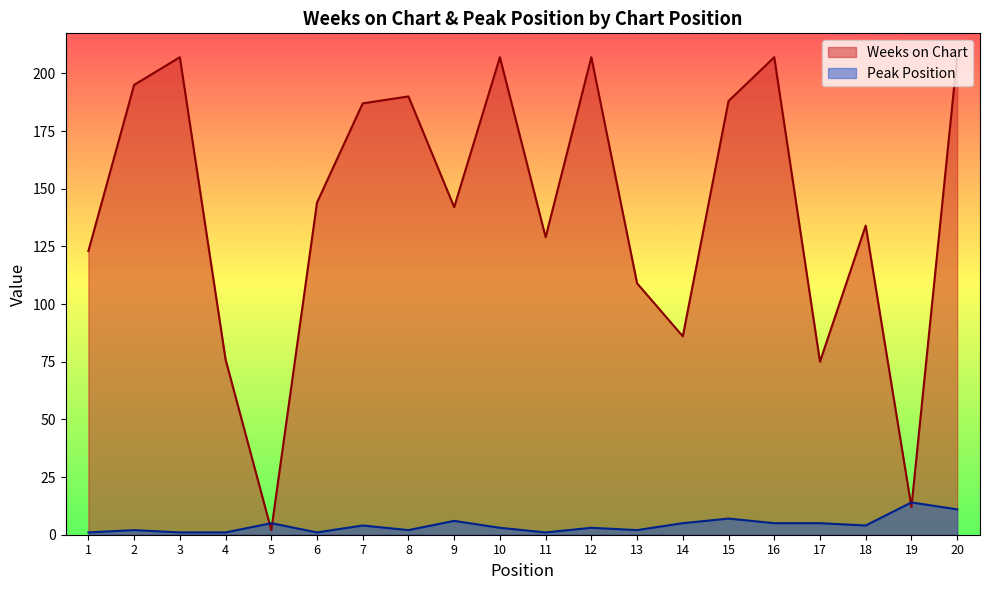

Reading left to right, extract all data points from this chart.

Weeks on Chart: 123	195	207	76	2	144	187	190	142	207	129	207	109	86	188	207	75	134	12	207
Peak Position: 1	2	1	1	5	1	4	2	6	3	1	3	2	5	7	5	5	4	14	11